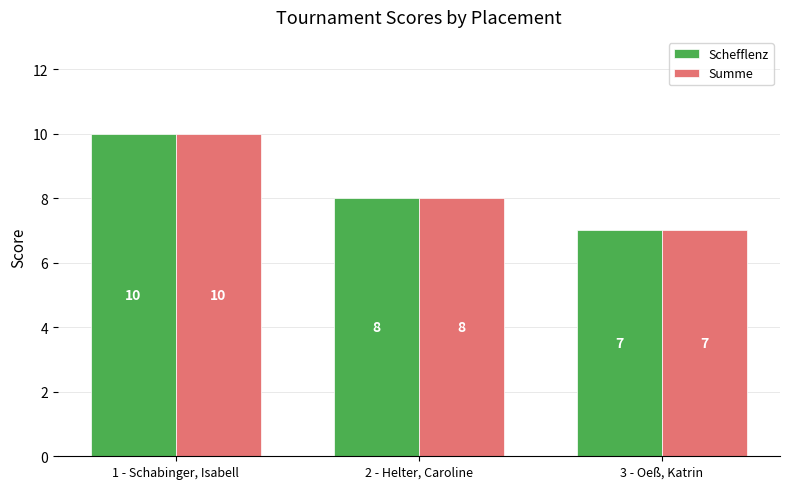

What is the maximum value for Schefflenz?

10